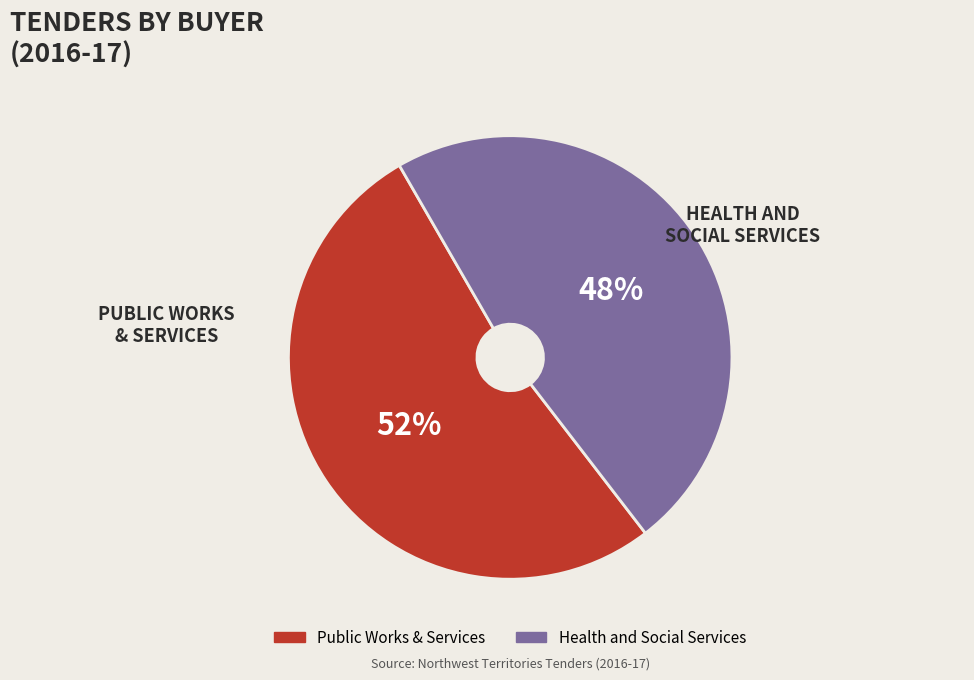

To the nearest percent, what is the difference between the Public Works & Services and Health and Social Services slice percentages?

4%